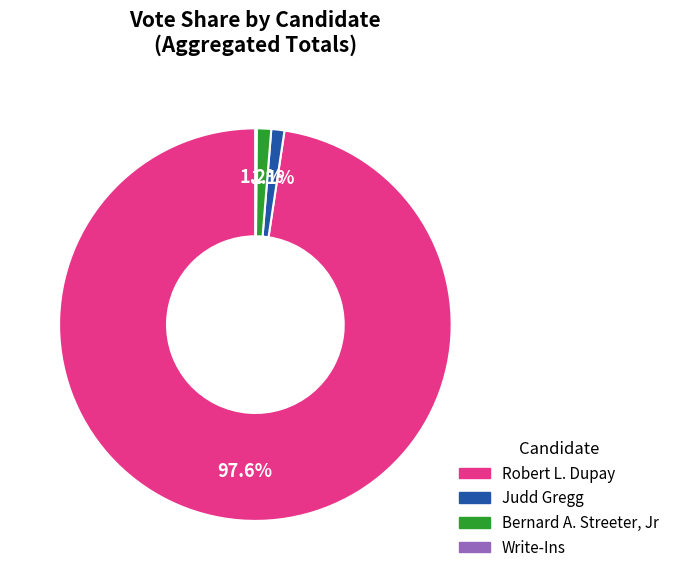

Is there any slice that represents more than half of the pie?

Yes